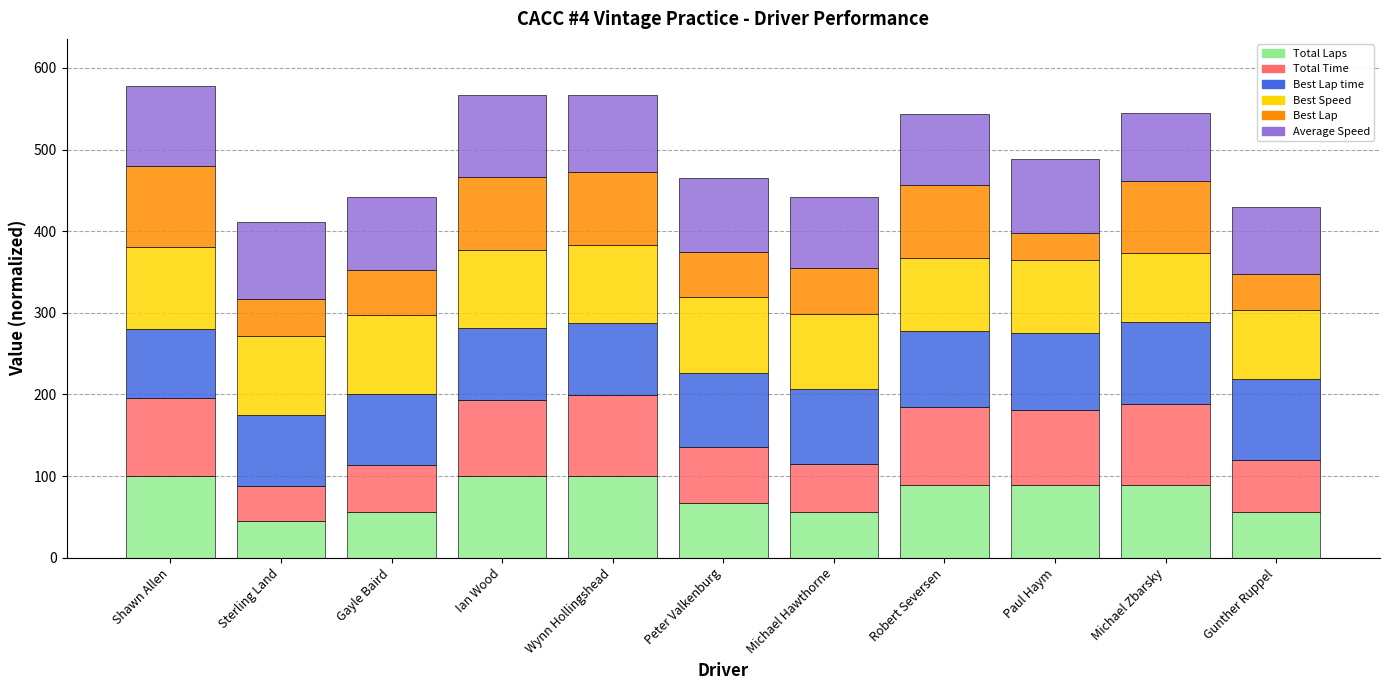

The value of Total Laps at Wynn Hollingshead is 62.1. True or false?

False